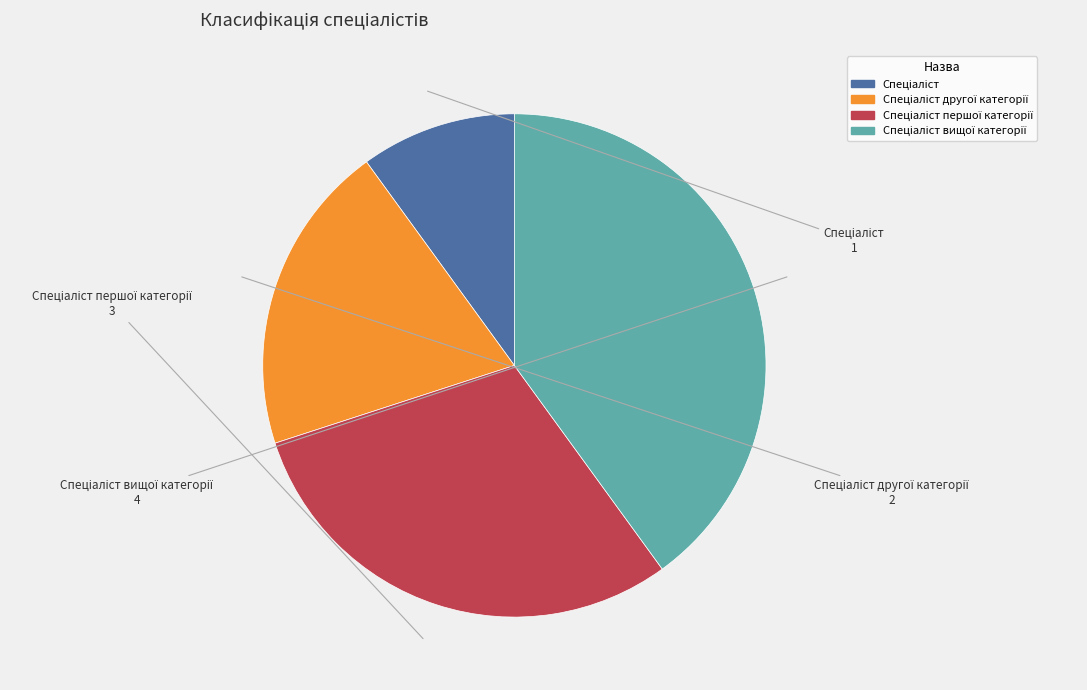

How many segments does this pie chart have?

4